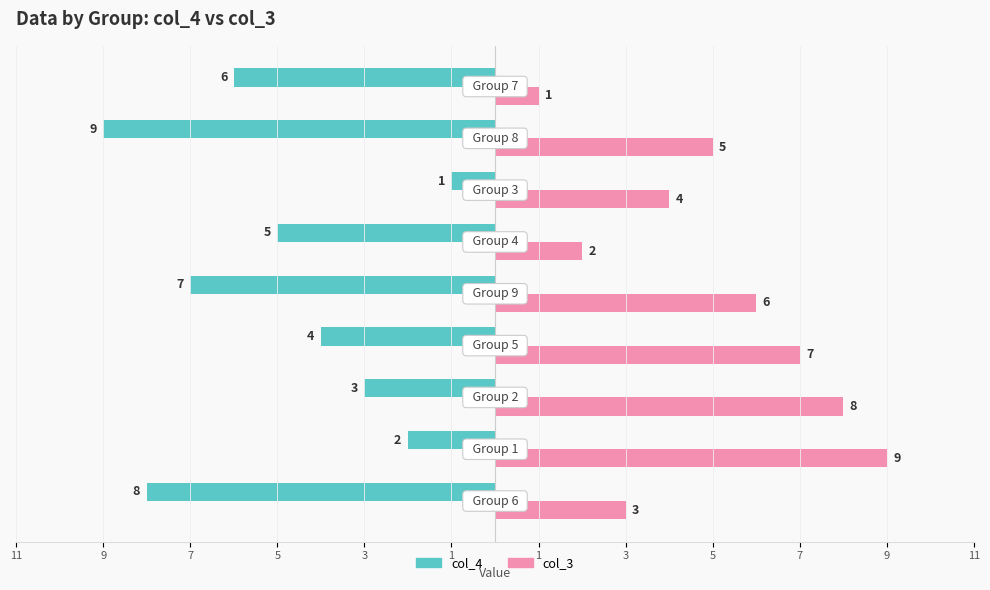

What are all the series names shown in the legend?

col_4, col_3